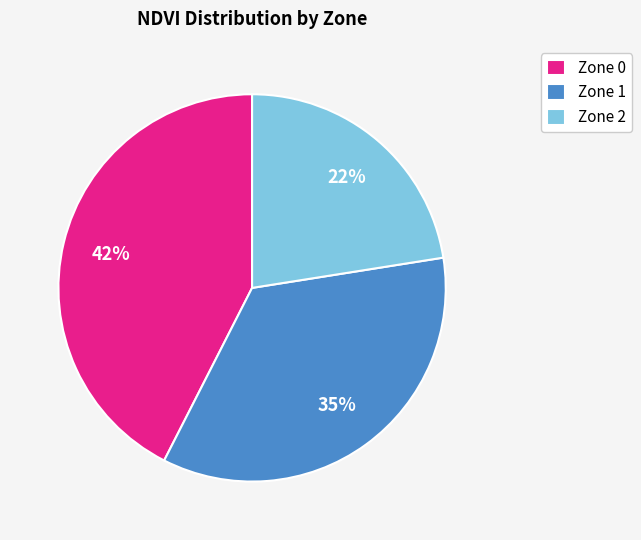

How many slices are in this pie chart?

3